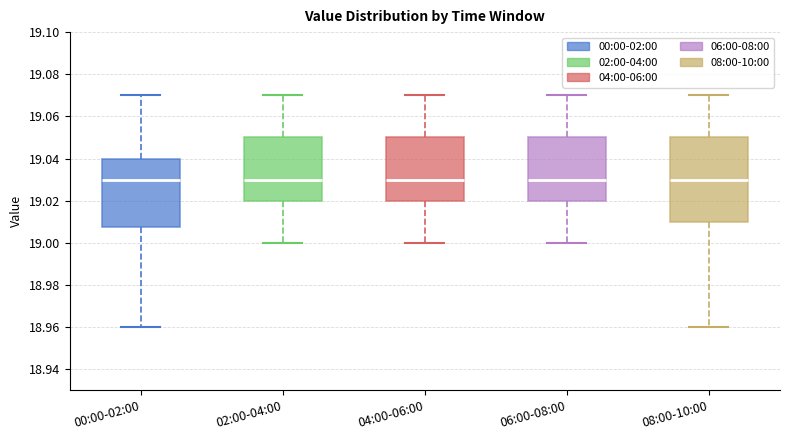

Reading left to right, read every box against the y-axis: the position of its median line, the range the box covers, and the ends of its whiskers. The values are not printed on the chart, so give them approximately, as read against the axis.

00:00-02:00: median 19.030, box 19.008 to 19.040, whiskers 18.960 to 19.070
02:00-04:00: median 19.030, box 19.020 to 19.050, whiskers 19.000 to 19.070
04:00-06:00: median 19.030, box 19.020 to 19.050, whiskers 19.000 to 19.070
06:00-08:00: median 19.030, box 19.020 to 19.050, whiskers 19.000 to 19.070
08:00-10:00: median 19.030, box 19.010 to 19.050, whiskers 18.960 to 19.070